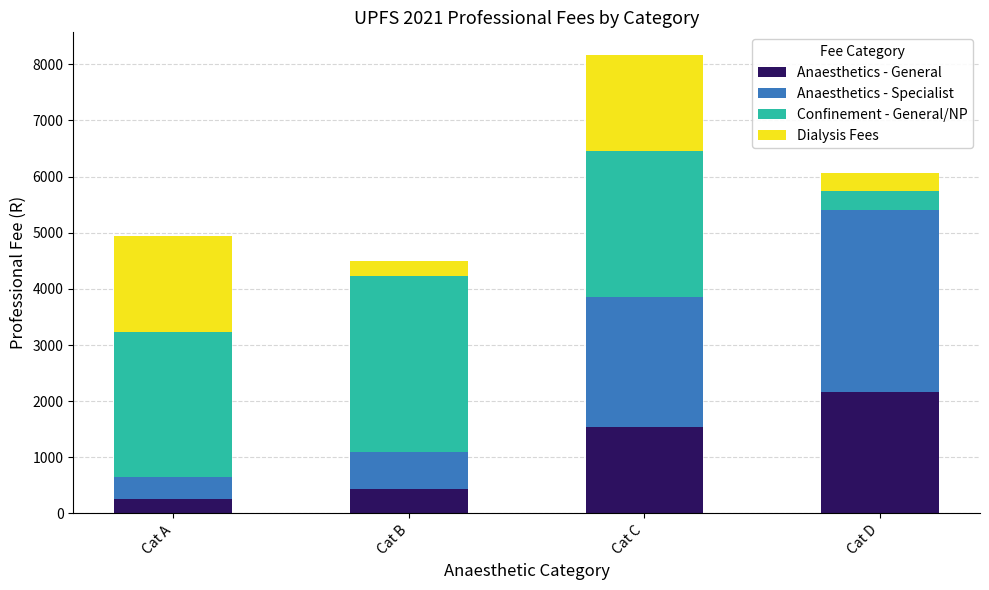

Which category has the highest value in the Anaesthetics - General series?

Cat D